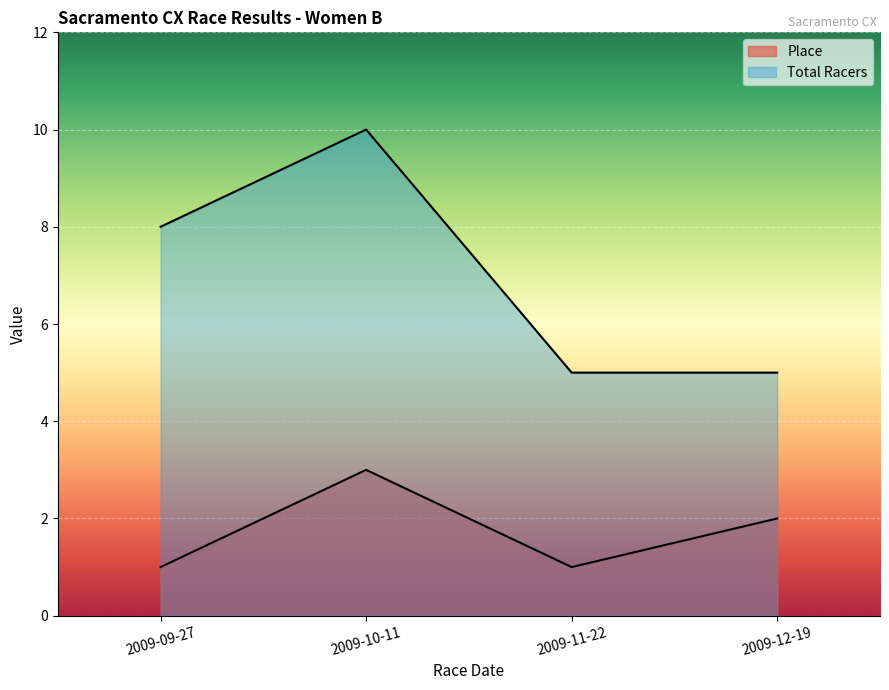

Reading left to right, what are all the values shown in this chart?

Place: 1	3	1	2
Total Racers: 8	10	5	5